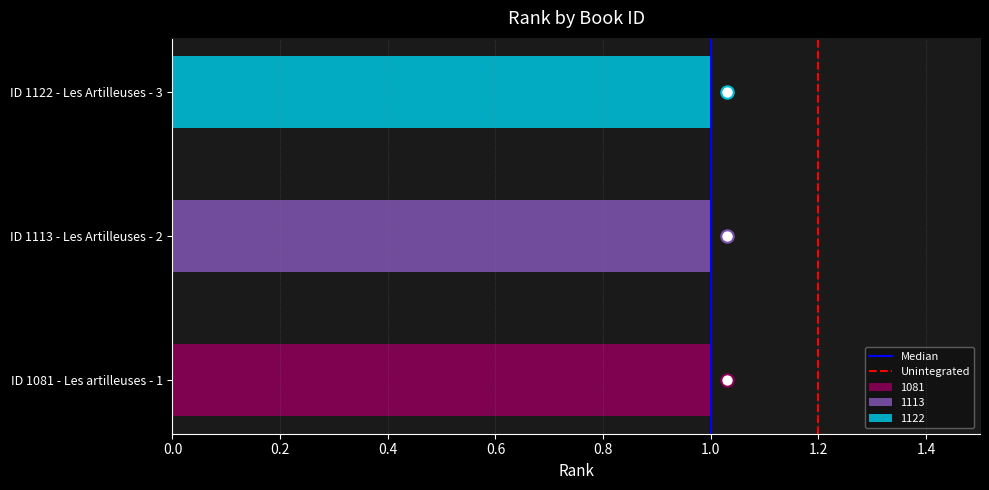

Which series reaches the maximum Y coordinate?

Median